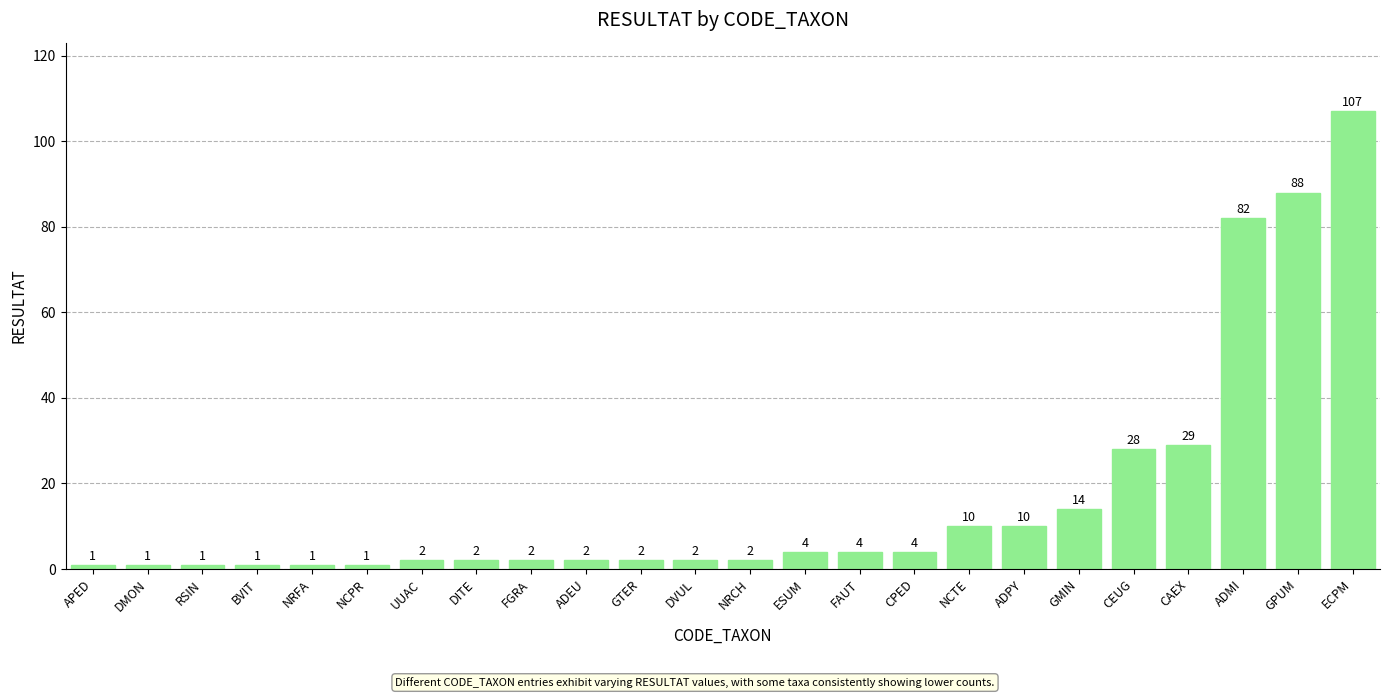

At which label is the value closest to 54?

CAEX